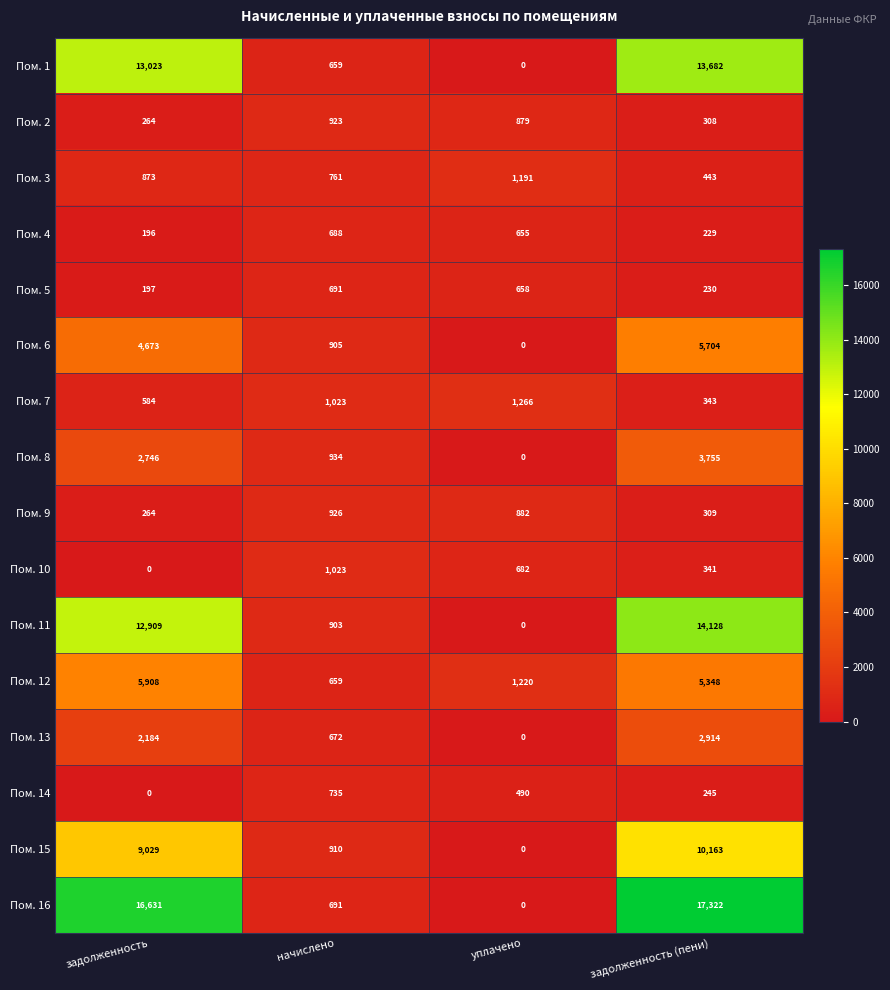

Count the number of data series in this chart.

16